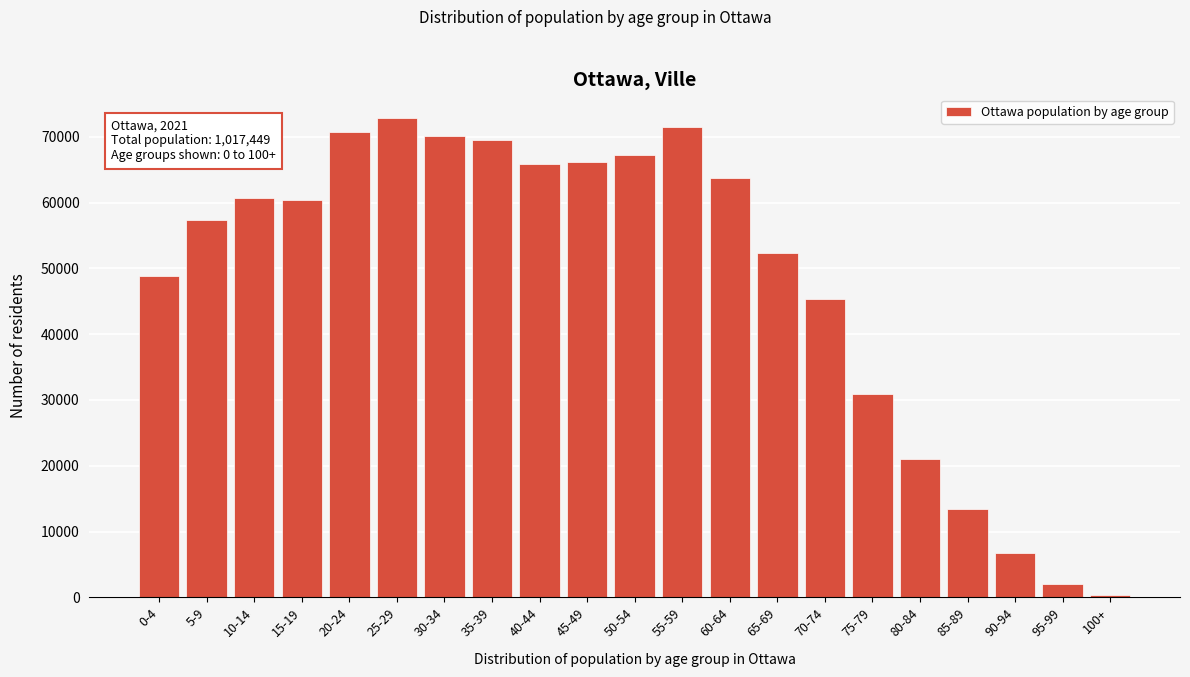

Reading right to left, transcribe all the data shown in this chart.

275	1960	6775	13385	21080	30940	45375	52355	63795	71465	67265	66240	65890	69520	70190	72830	70785	60385	60720	57410	48790